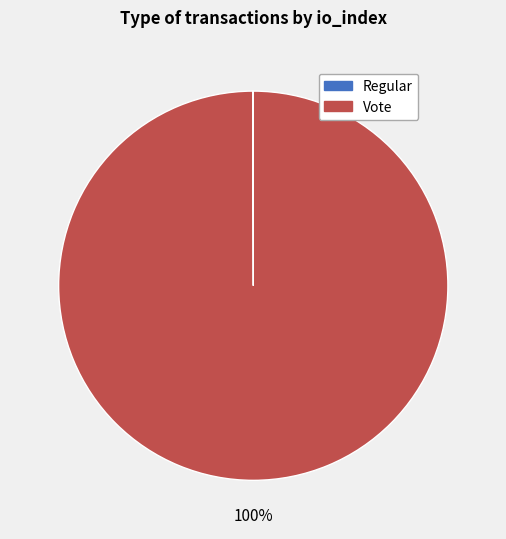

To the nearest percent, what is the average slice percentage?

50%